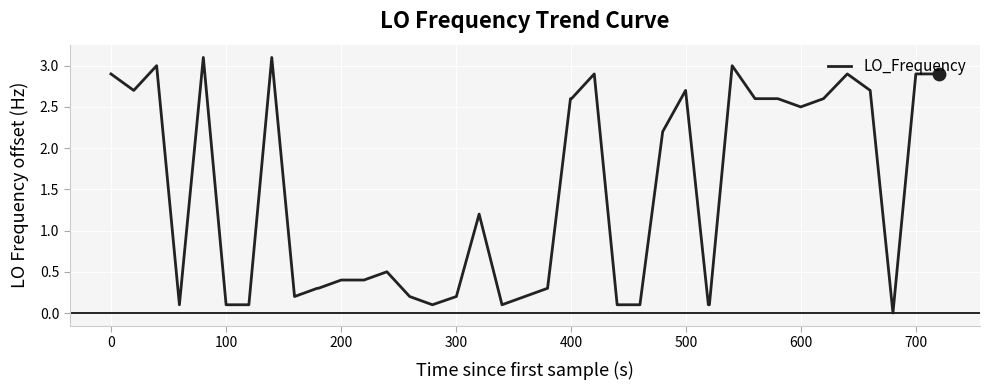

What is the maximum value shown in the chart?

3.1